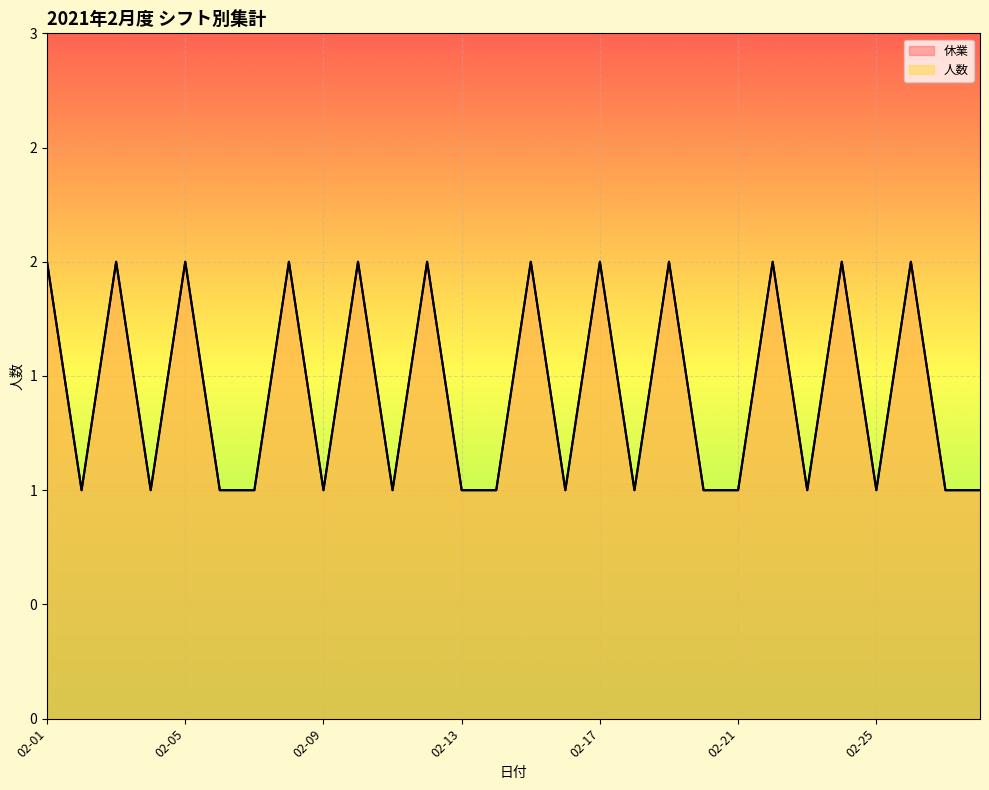

True or false: 休業 and 人数 cross at least once.

False